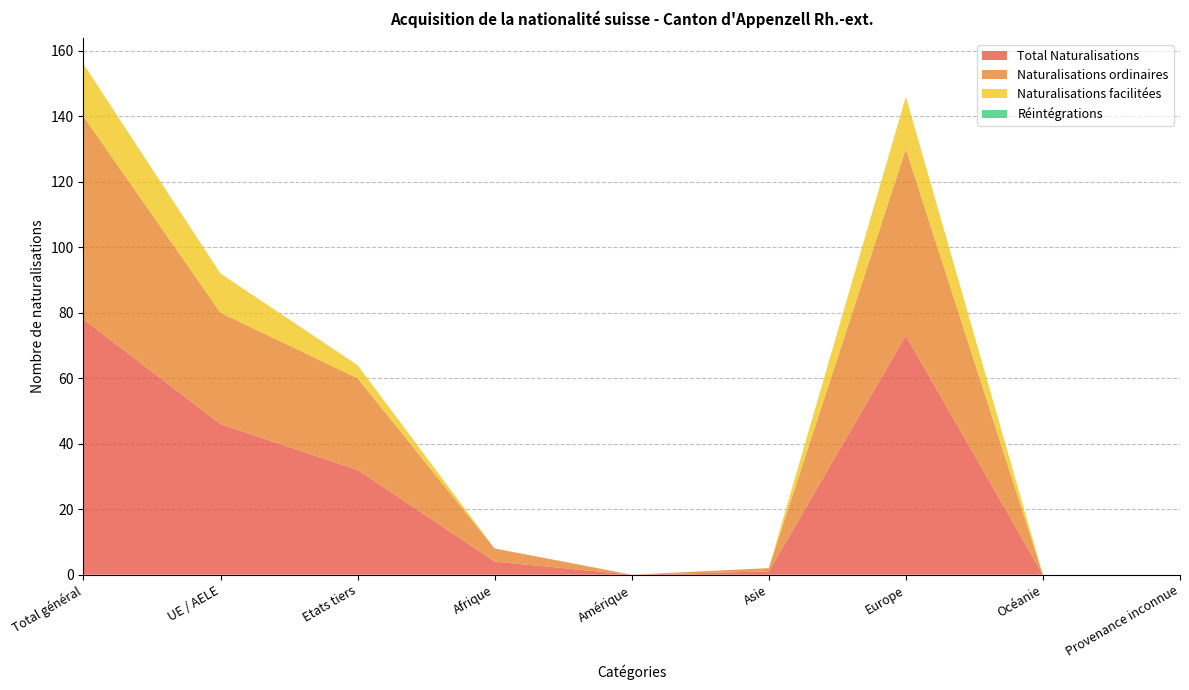

Reading left to right, transcribe all the data shown in this chart.

Total Naturalisations: 78	46	32	4	0	1	73	0	0
Naturalisations ordinaires: 62	34	28	4	0	1	57	0	0
Naturalisations facilitées: 16	12	4	0	0	0	16	0	0
Réintégrations: 0	0	0	0	0	0	0	0	0